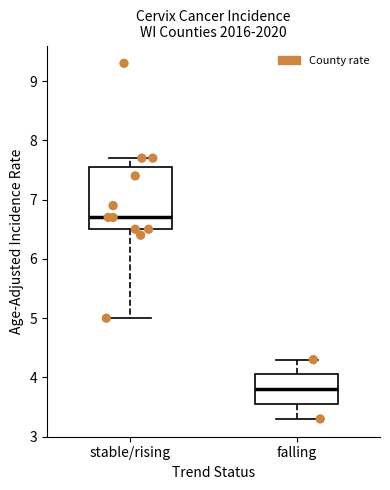

Reading left to right, read every box against the y-axis: the position of its median line, the range the box covers, and the ends of its whiskers. The values are not printed on the chart, so give them approximately, as read against the axis.

stable/rising: median 6.7, box 6.5 to 7.6, whiskers 5.0 to 7.7
falling: median 3.8, box 3.6 to 4.1, whiskers 3.3 to 4.3